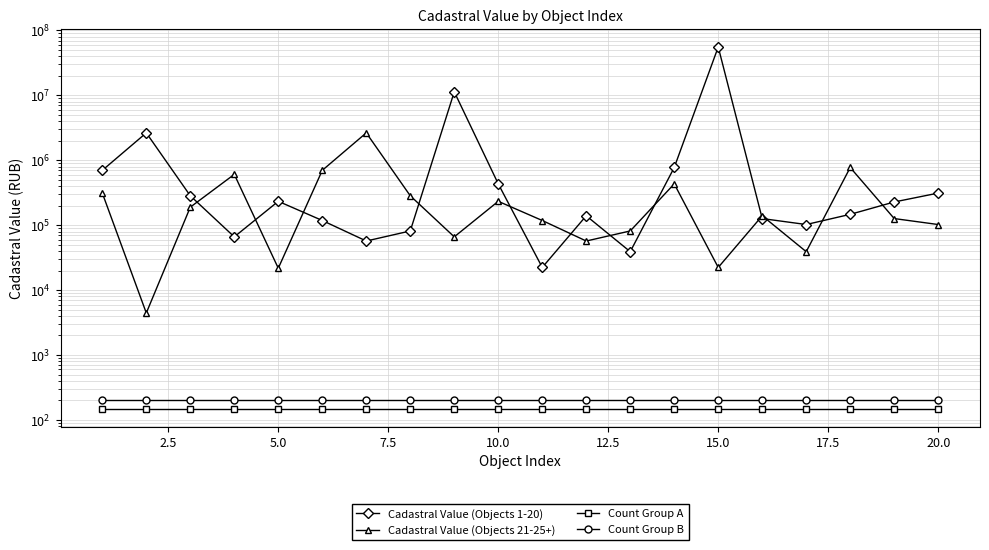

What is the minimum value shown in the chart?

150.0